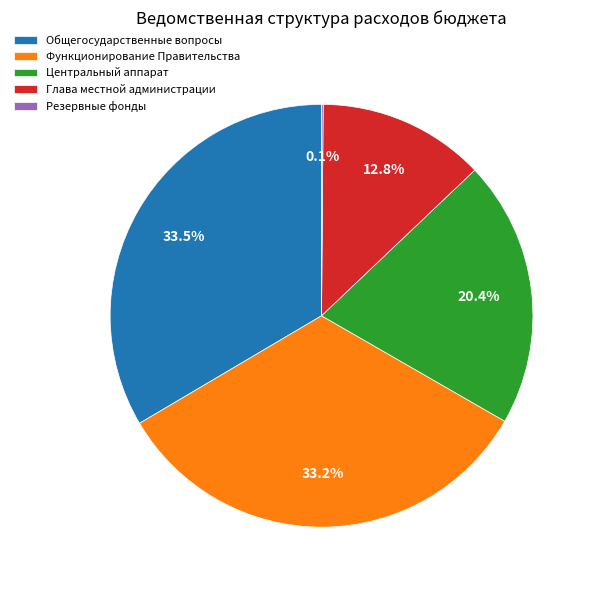

Combined, what portion of the pie is Центральный аппарат and Общегосударственные вопросы?

53.9%